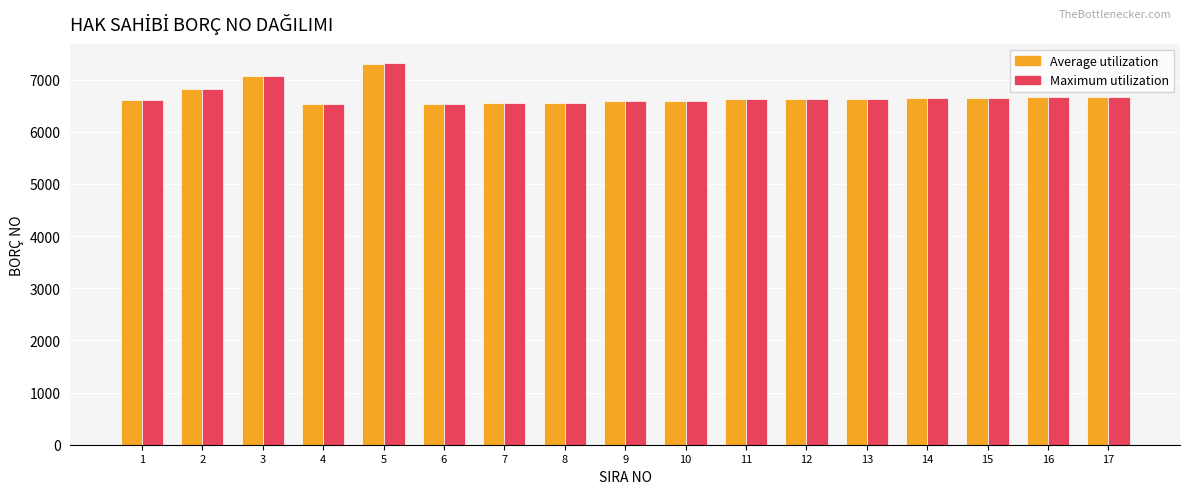

At how many categories does at least one series exceed 7233?

1